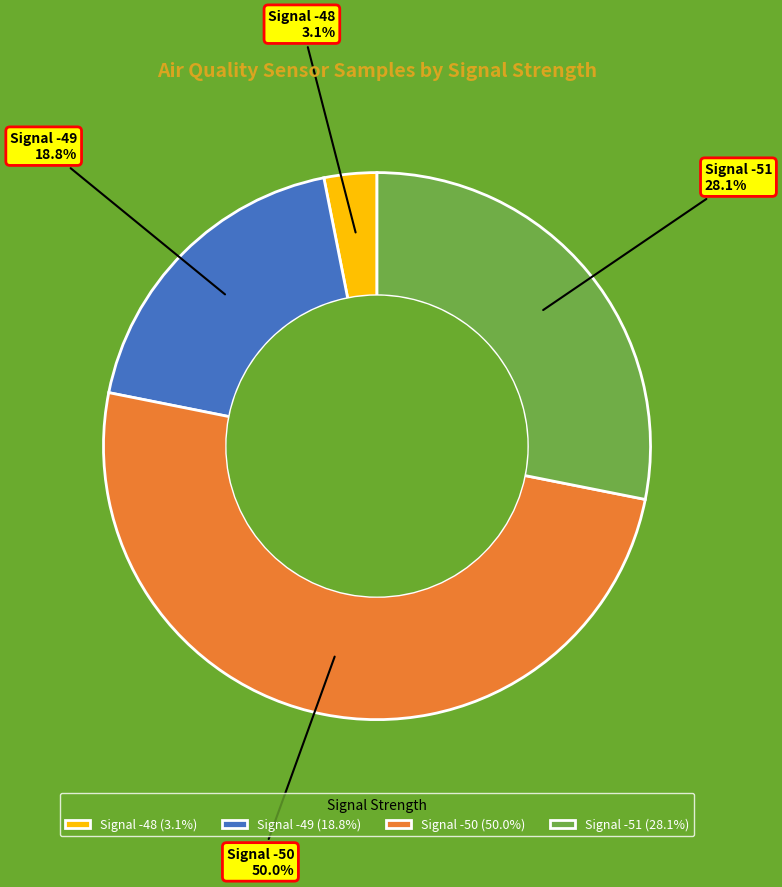

What is the largest slice in the pie chart?

Signal -50 (50.0%)